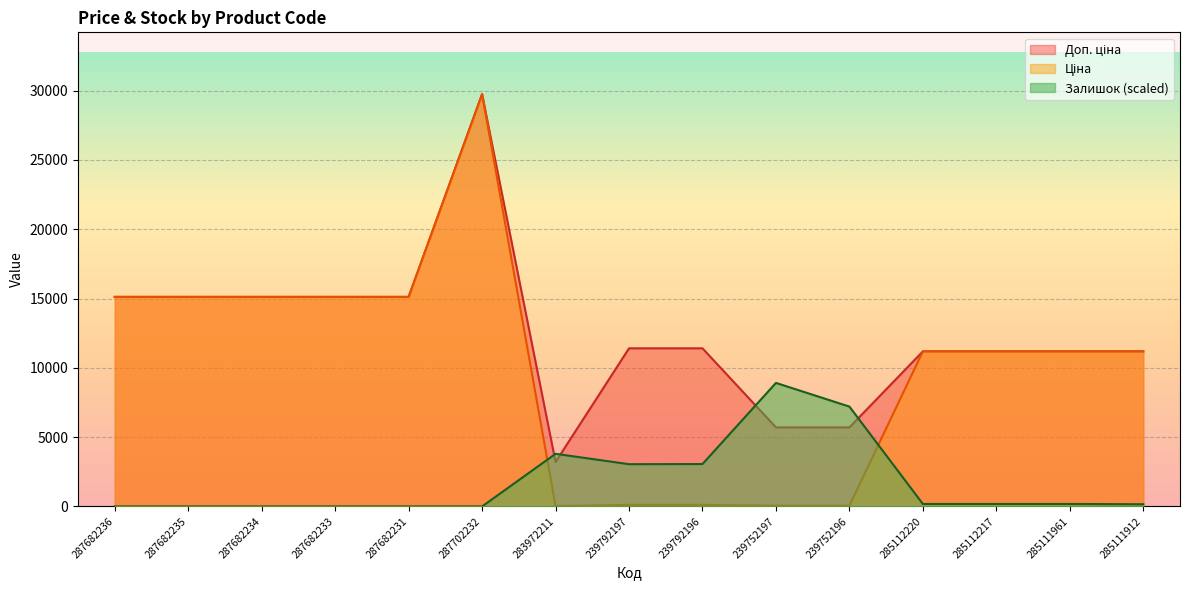

At which label does Залишок reach its minimum?

287682236